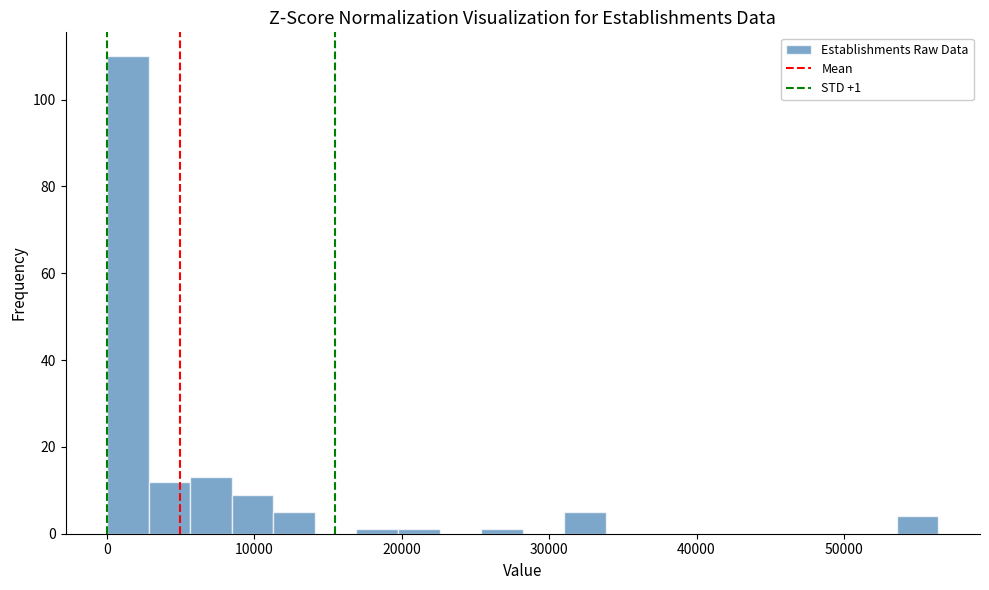

Read against the x-axis, roughly where is the centre of the tallest bar?

1000